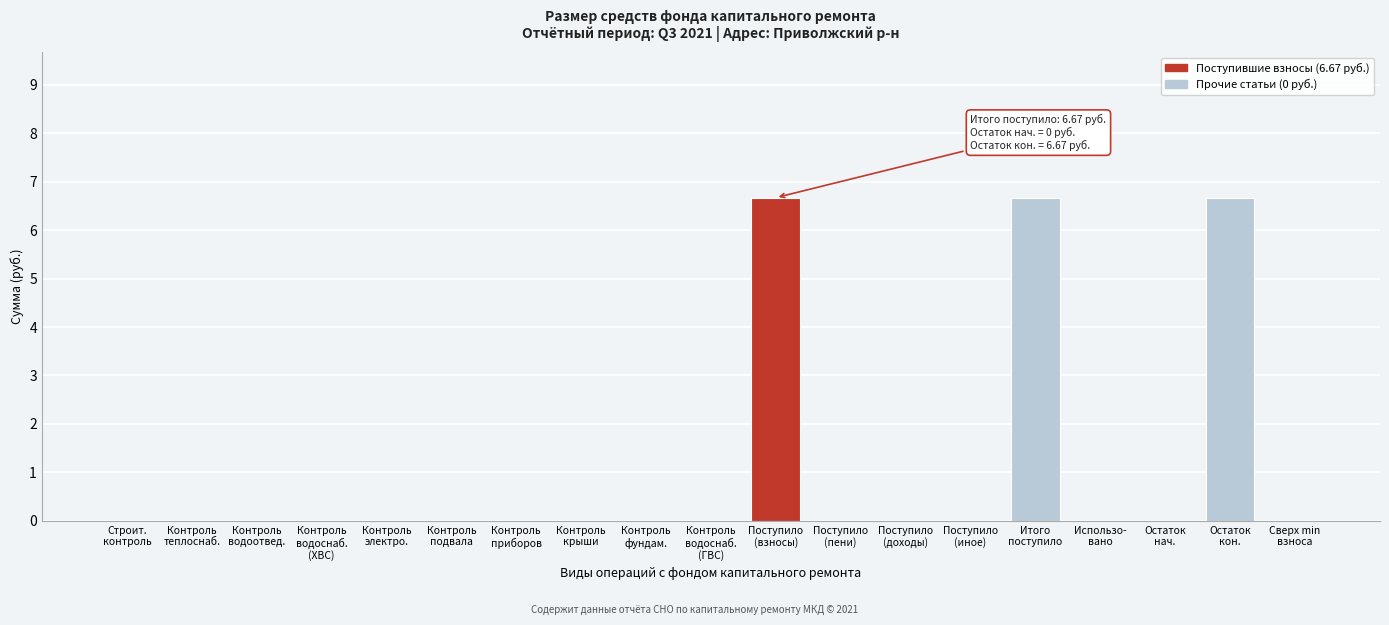

What is the greatest value displayed?

6.7